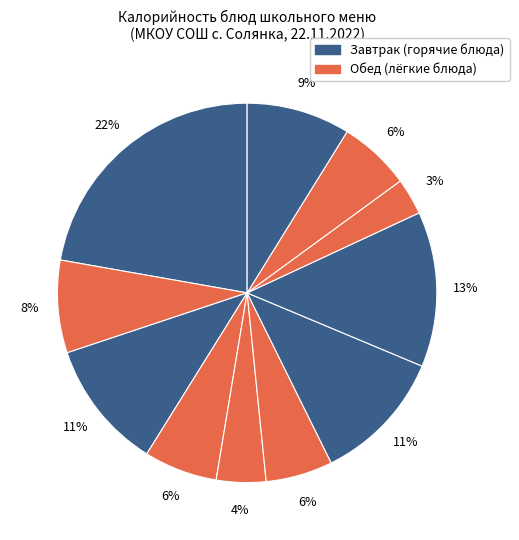

How many slices are in this pie chart?

11